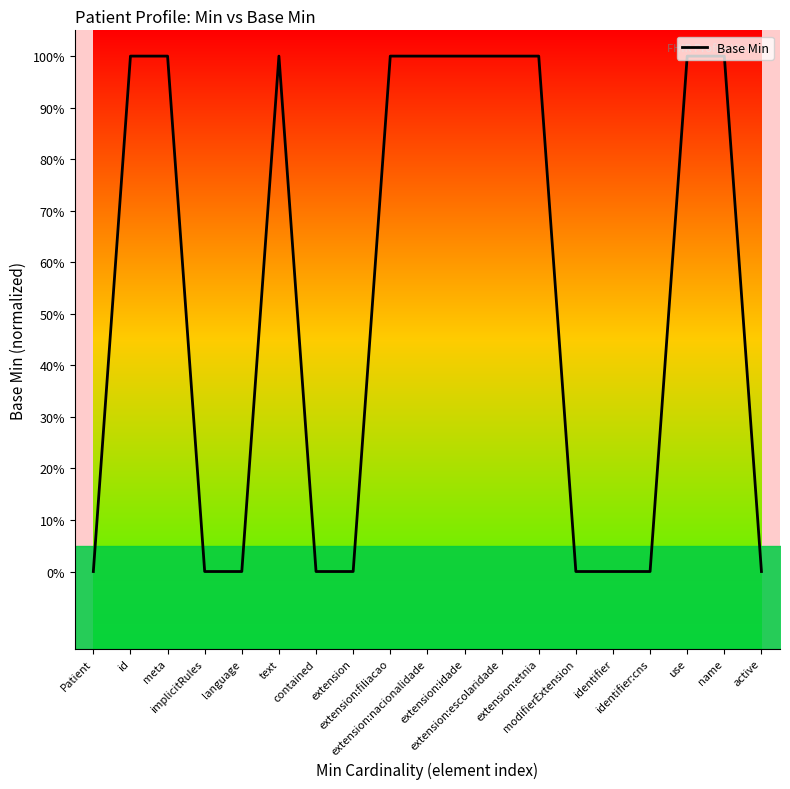

How many series are shown in this chart?

1